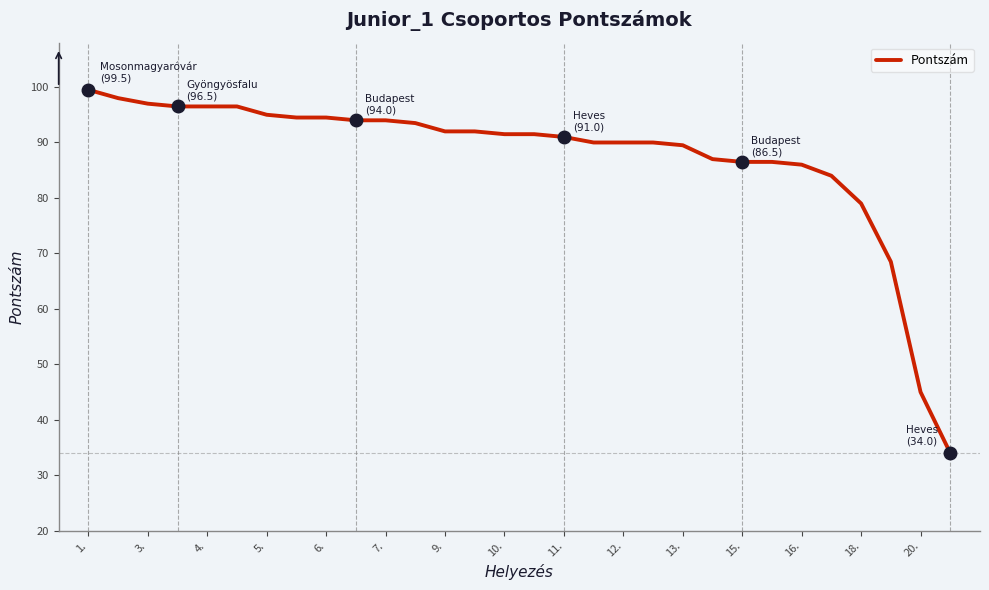

What is the difference between the maximum and minimum values?

65.5